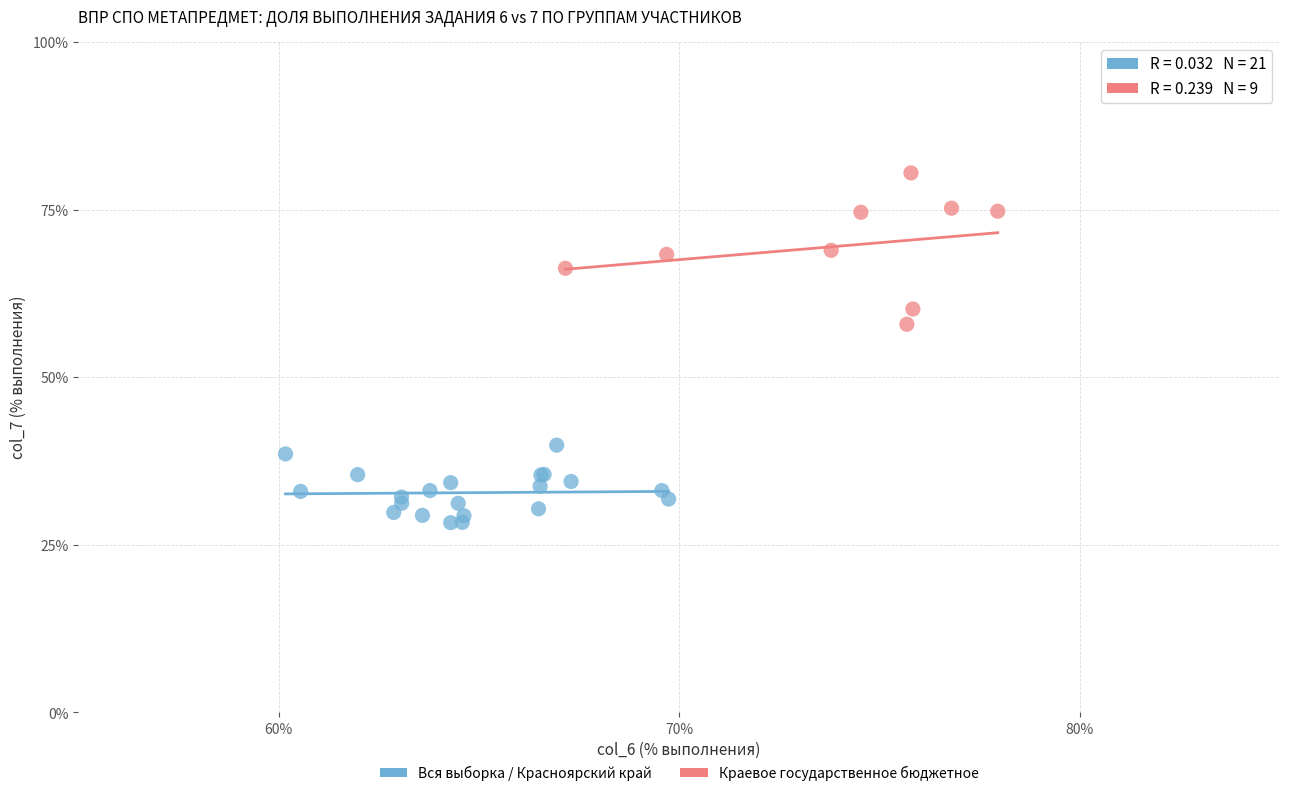

Which series reaches the maximum Y coordinate?

Краевое государственное бюджетное